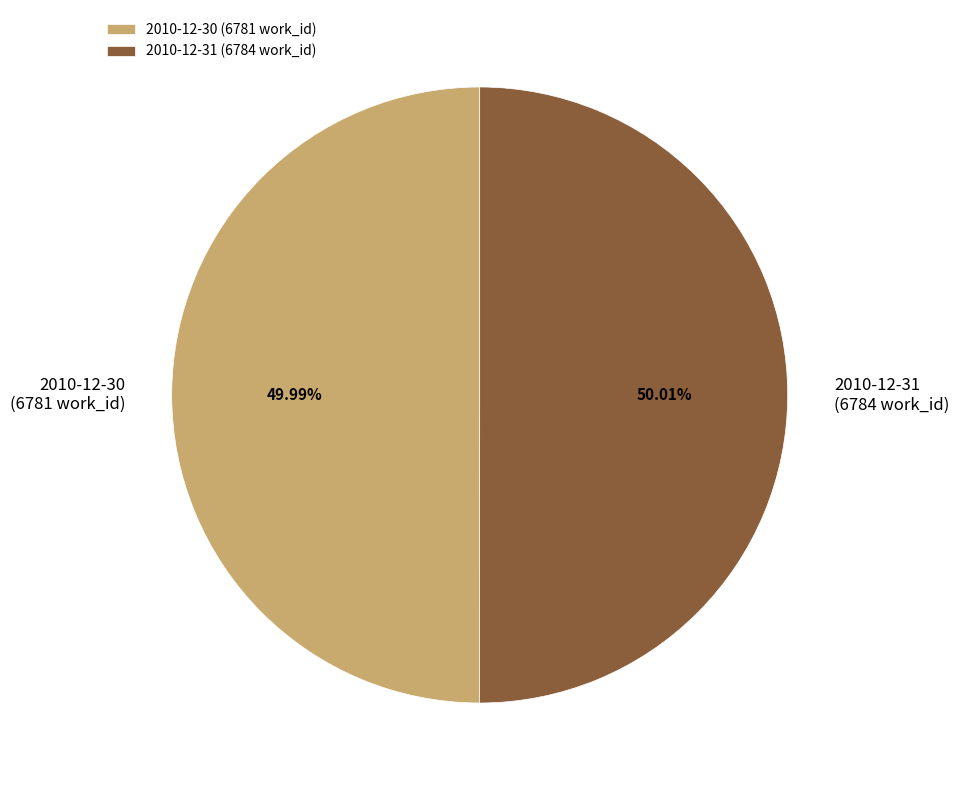

Is there a majority slice in this chart?

Yes